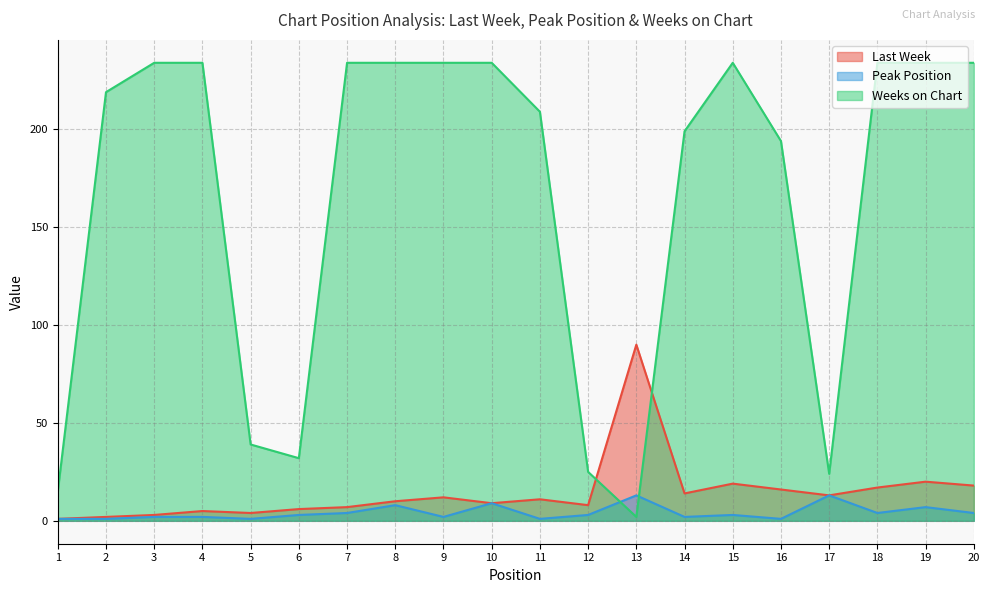

What is the spread (max minus min) of values at 18?

230